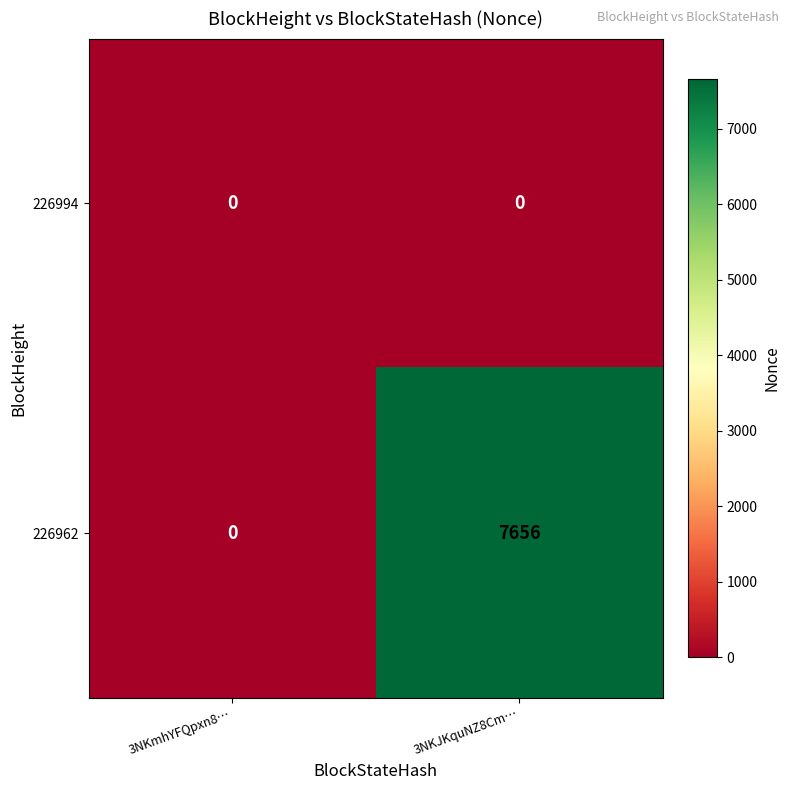

Read the 226962 value at 3NKJKquNZ8Cm…, to the nearest 50.

7650